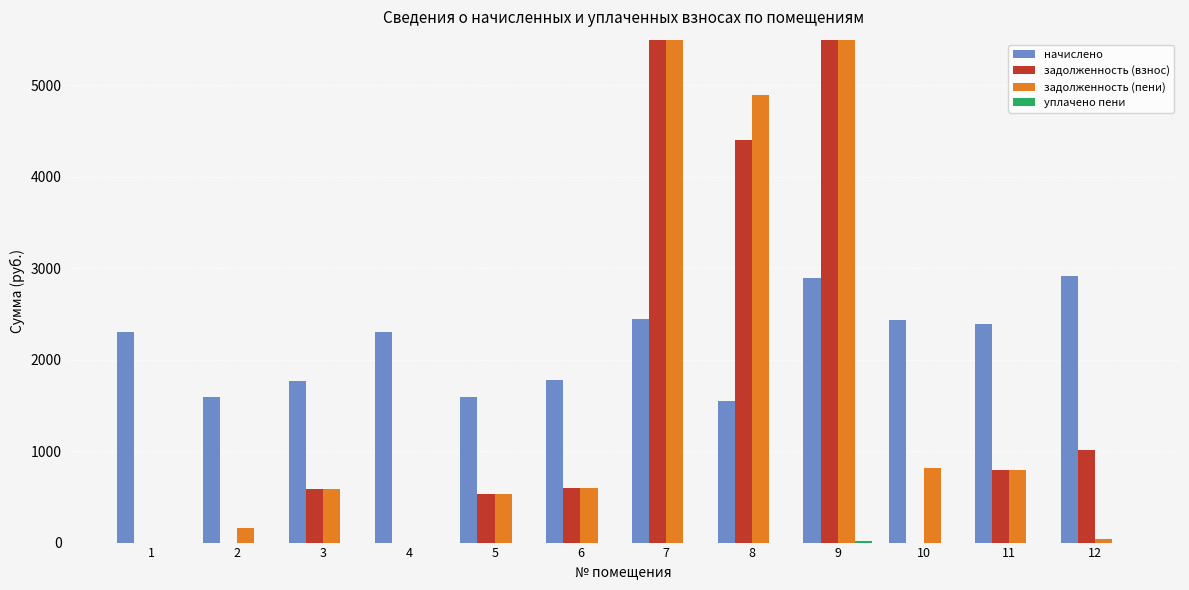

At 4, list the series in order from smallest to largest.

уплачено пени, задолженность (взнос), задолженность (пени), начислено